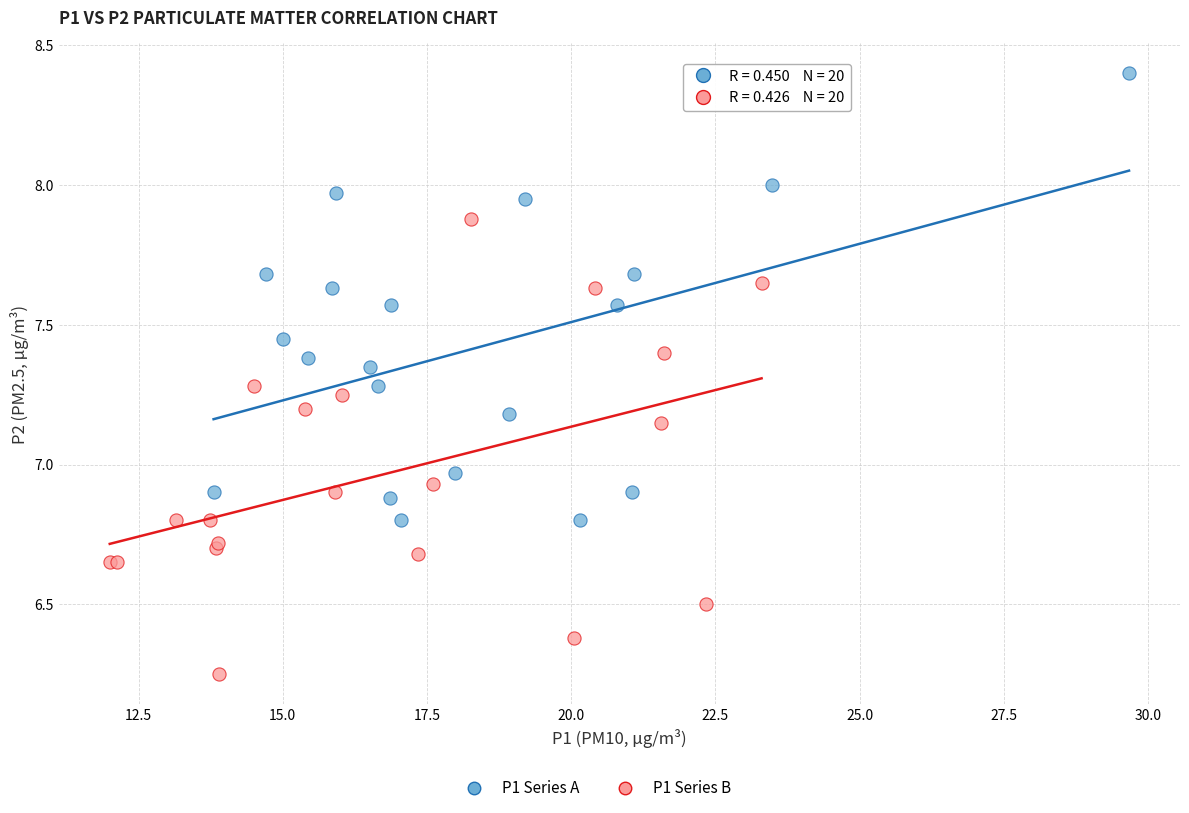

Which series contains the highest Y value?

P1 Series A